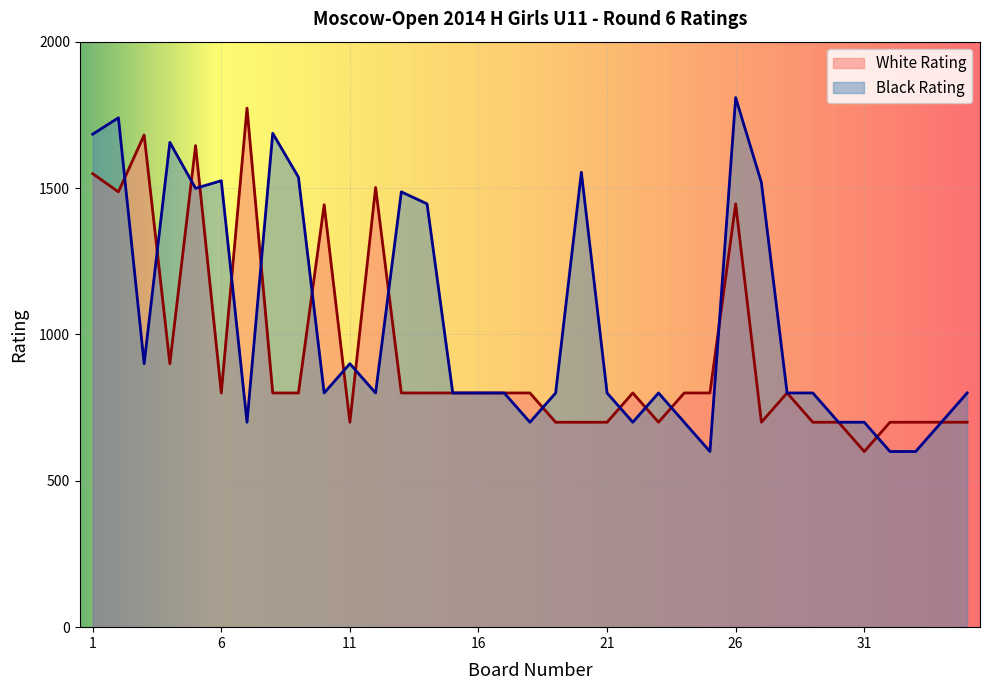

The value of Black Rating at 34 is 700. True or false?

True